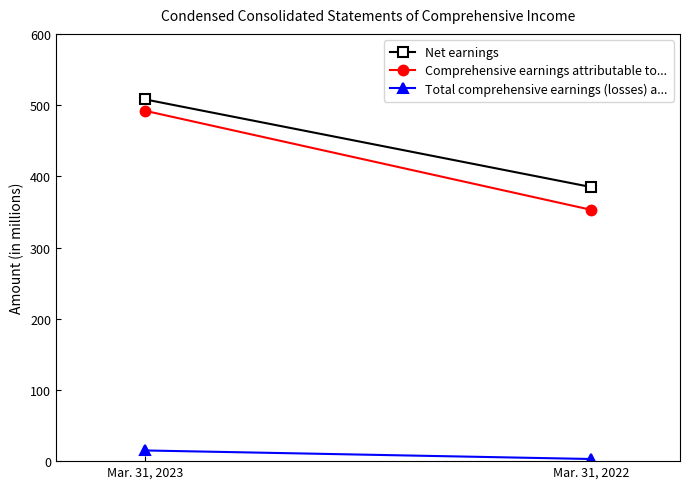

At which label does Total comprehensive earnings (losses) a... reach its peak?

Mar. 31, 2023